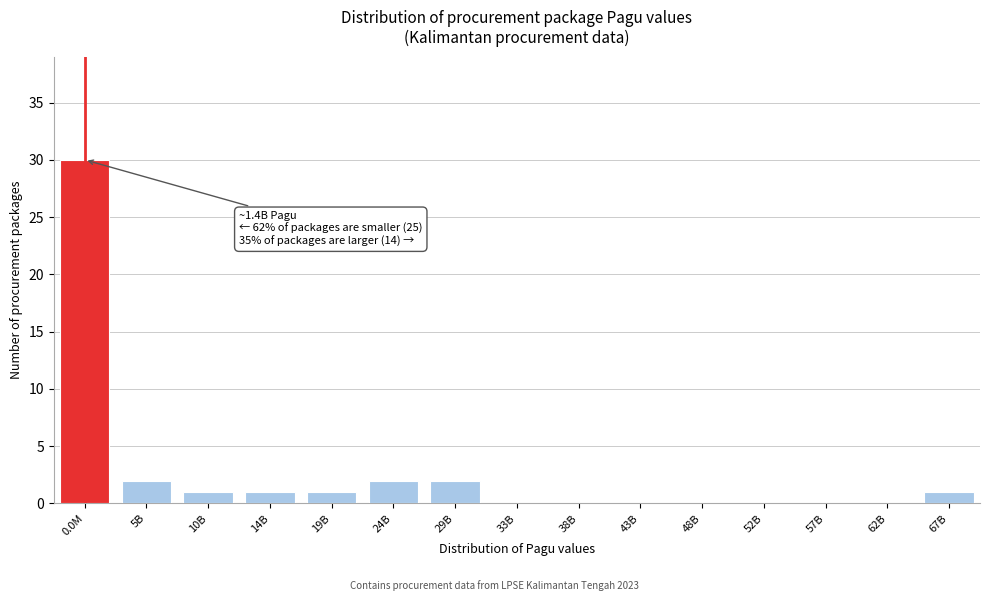

Reading left to right, list all the values displayed in this chart.

0.0M=30	5B=2	10B=1	14B=1	19B=1	24B=2	29B=2	33B=0	38B=0	43B=0	48B=0	52B=0	57B=0	62B=0	67B=1